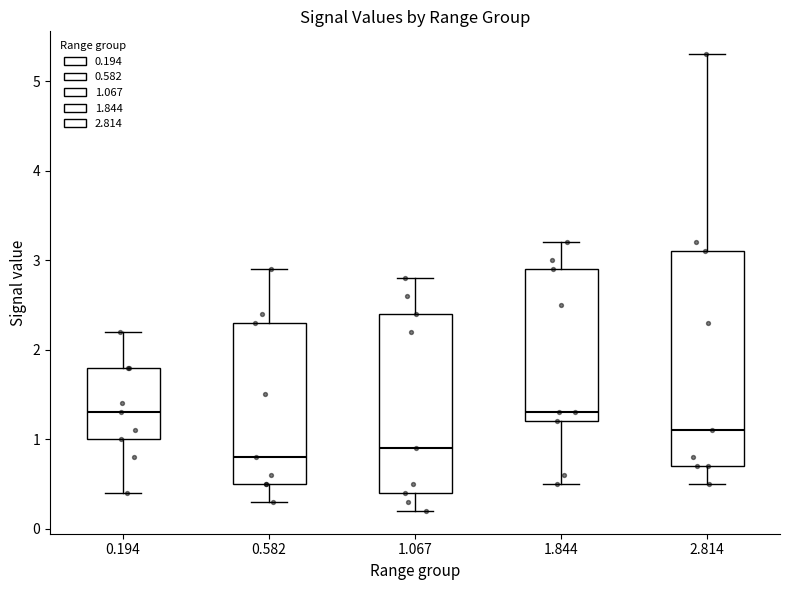

Where does the lower whisker of the box at x = 0.582 end on the y-axis? The values are not printed on the chart, so give them approximately, as read against the axis.

0.3